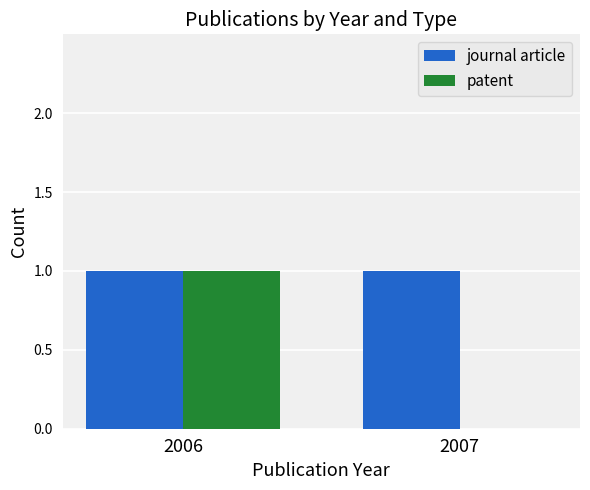

What is the total value across all series at 2006?

2